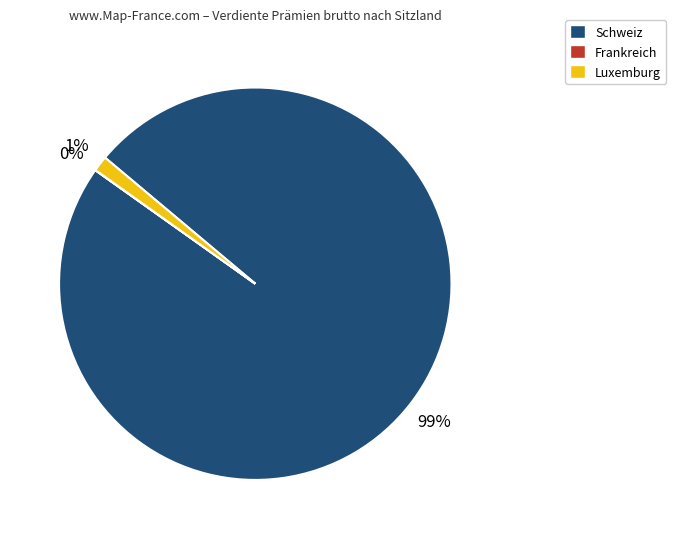

Does Schweiz represent more than half of the total?

Yes